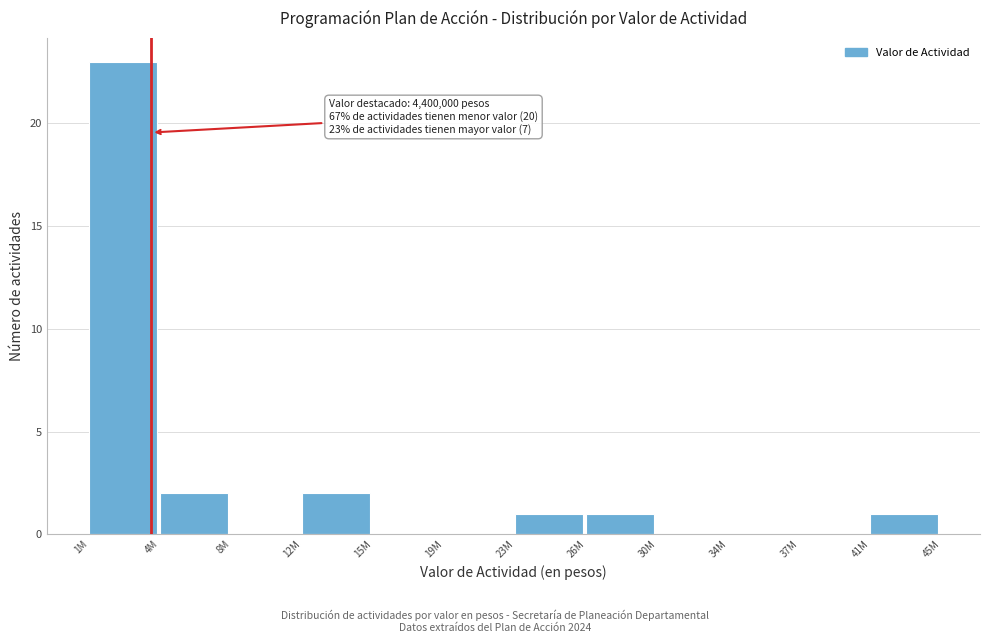

Reading left to right, extract all data points from this chart.

1M=23	4M=2	8M=0	12M=2	15M=0	19M=0	23M=1	26M=1	30M=0	34M=0	37M=0	41M=1